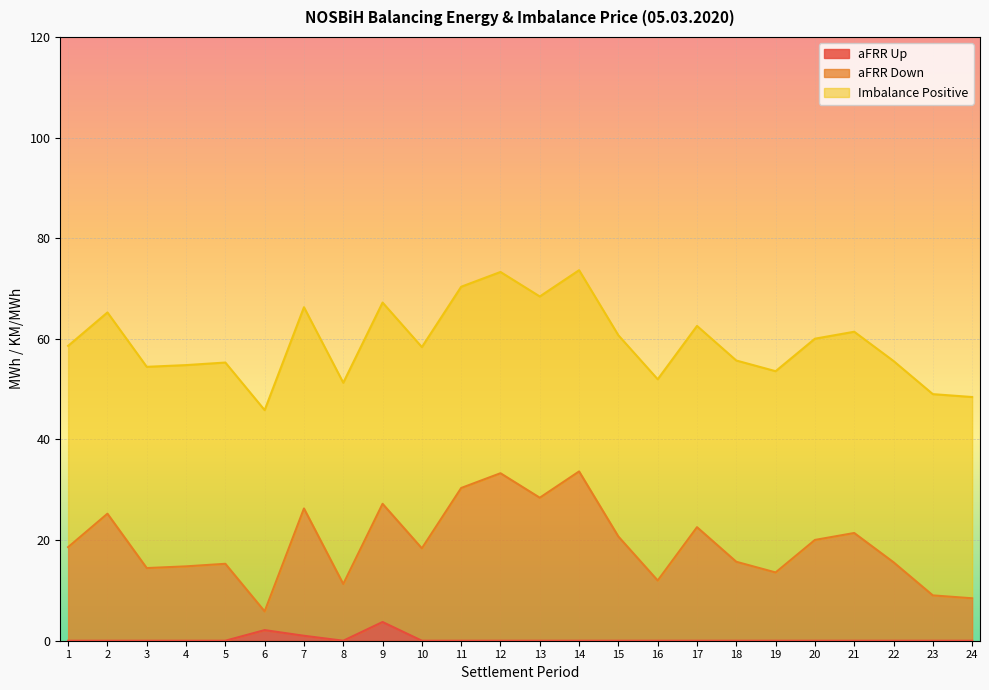

What is the total value across all series at 23?

49.0